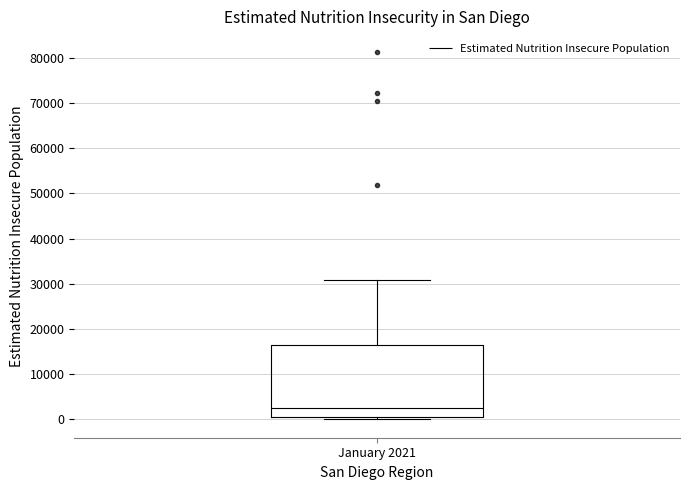

Where does the upper whisker of the box for January 2021 end on the y-axis? The values are not printed on the chart, so give them approximately, as read against the axis.

31000